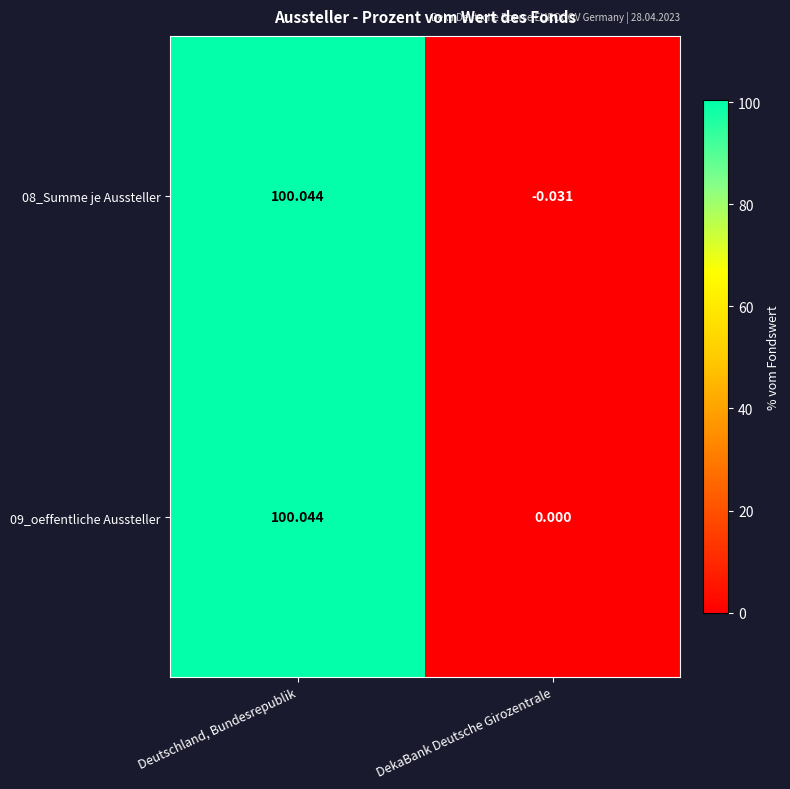

Where does the 08_Summe je Aussteller series first go above 100?

Deutschland, Bundesrepublik